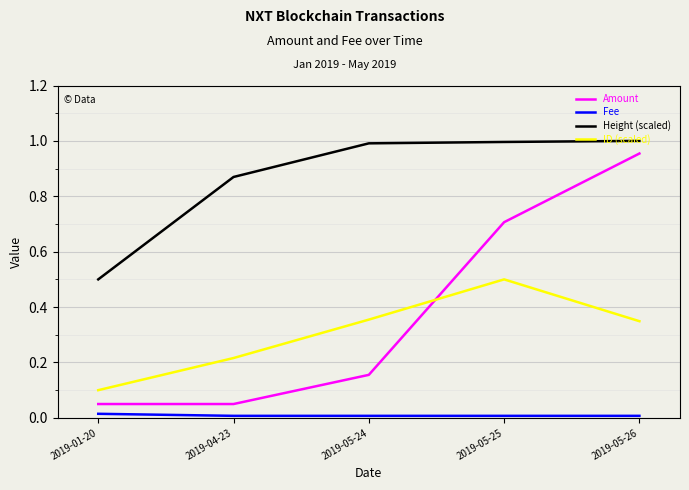

At how many categories does at least one series exceed 0?

5